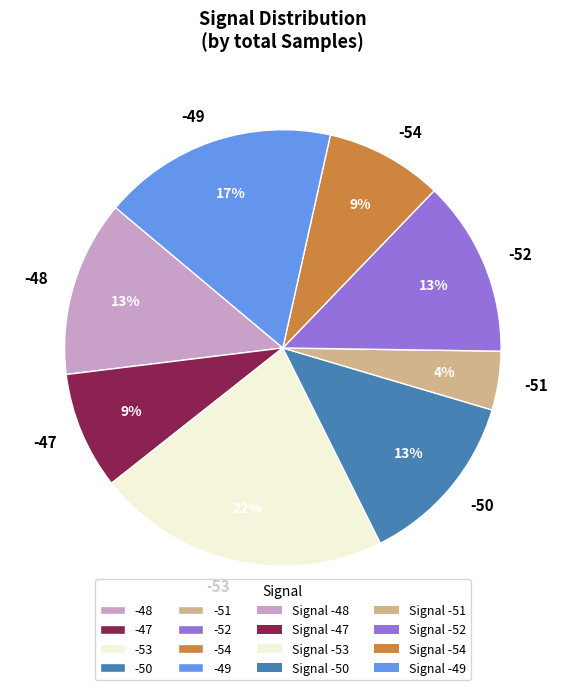

The -47 slice represents 9% of the pie. True or false?

True